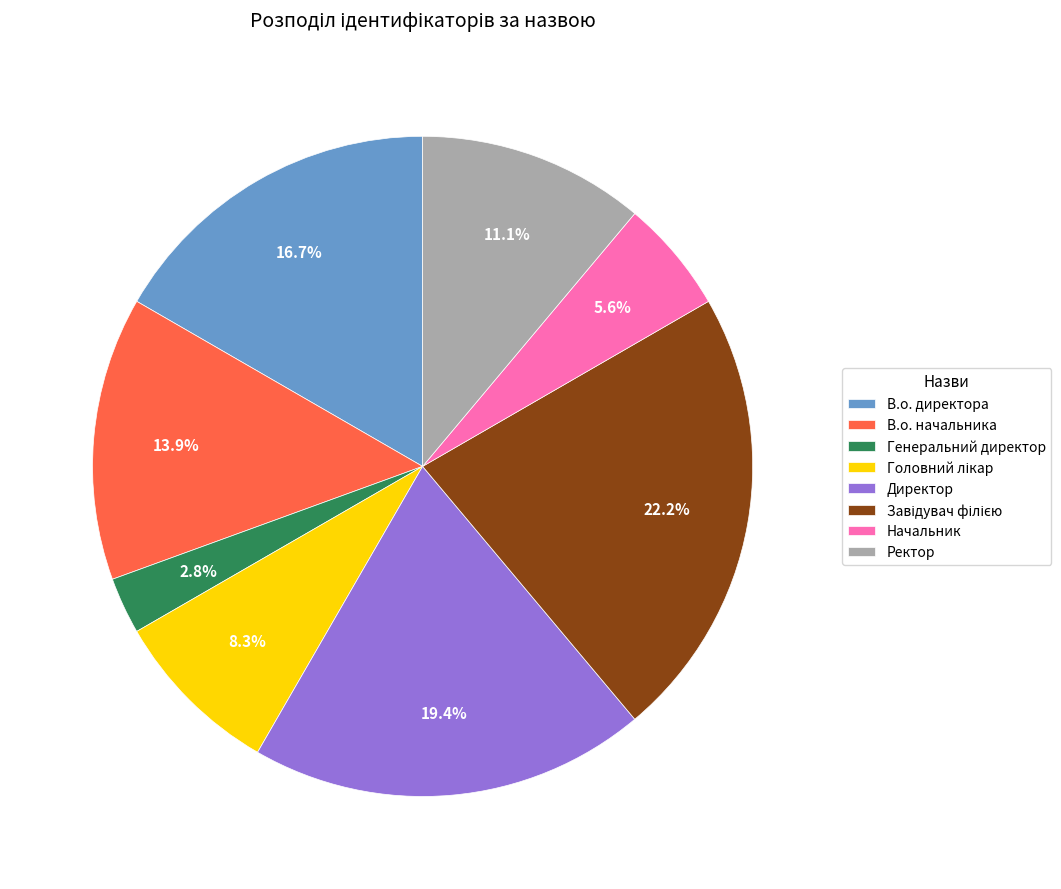

What percentage is the Начальник slice, to the nearest percent?

6%